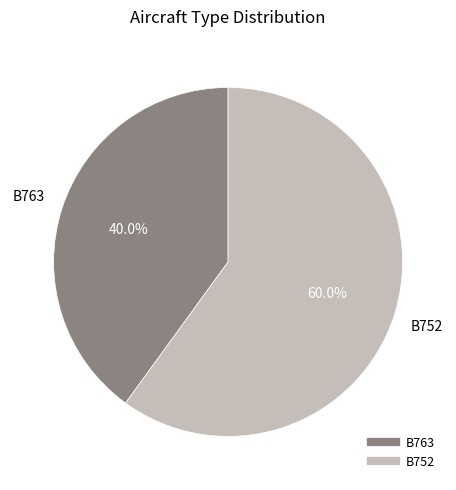

How many slices are in this pie chart?

2